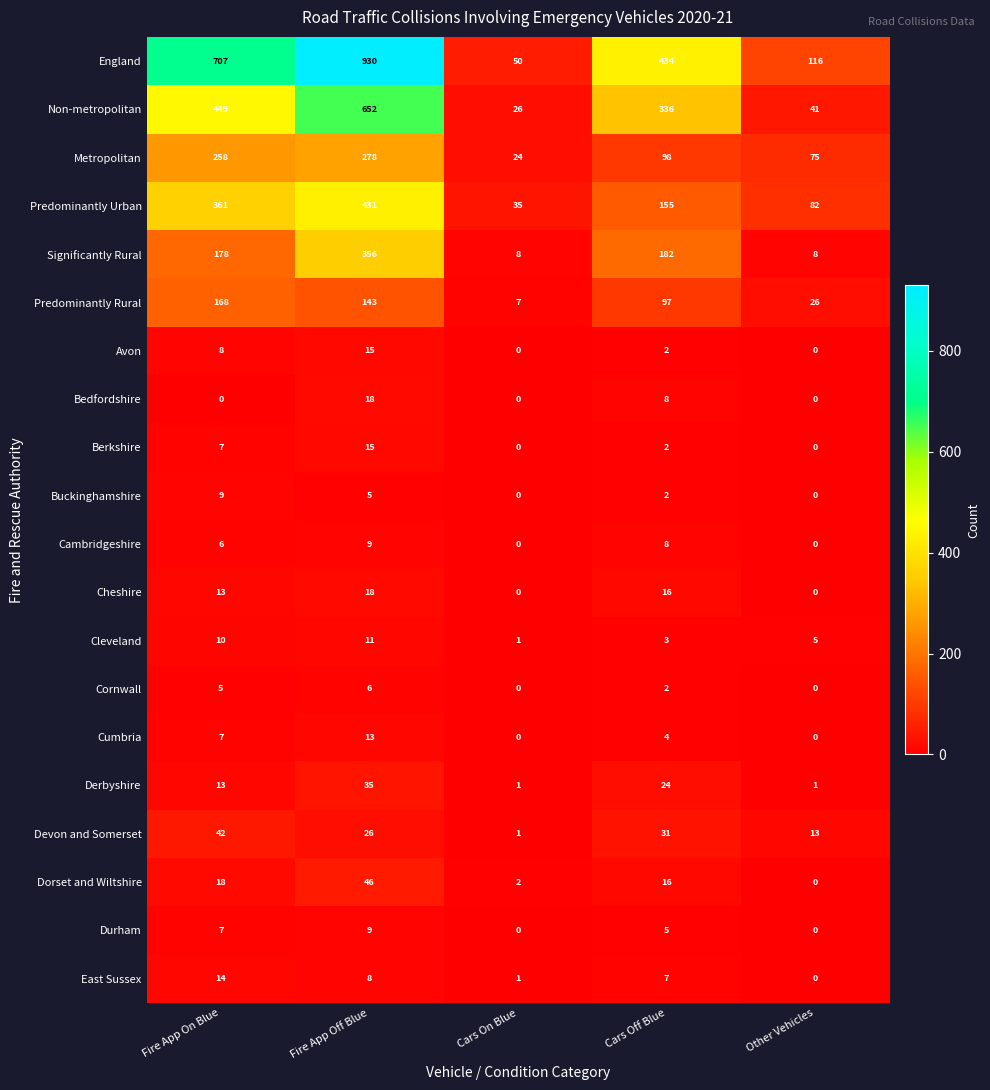

How many Predominantly Rural values are between 26 and 143?

3